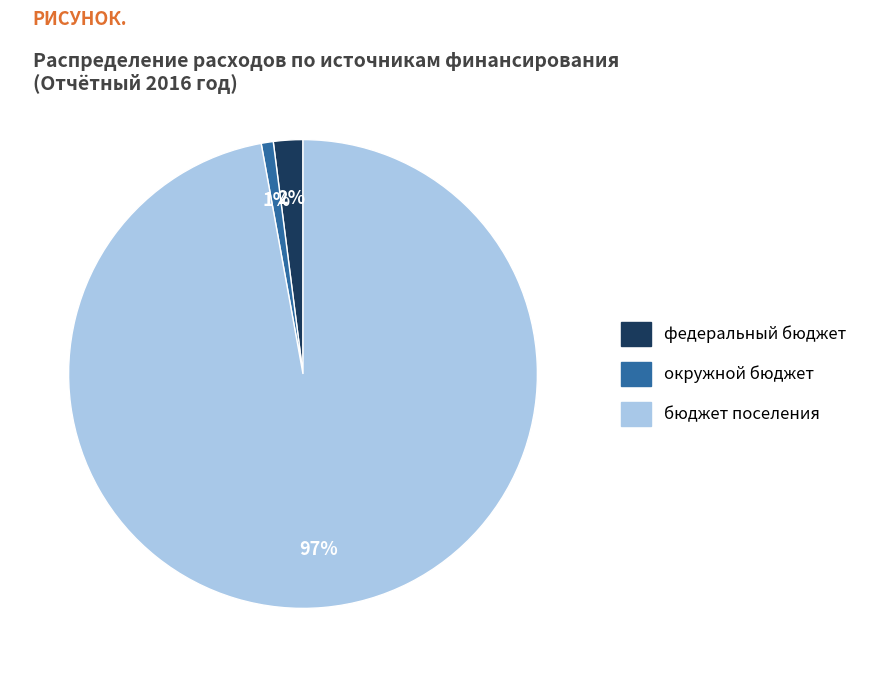

Rank the categories by value from highest to lowest.

бюджет поселения, федеральный бюджет, окружной бюджет